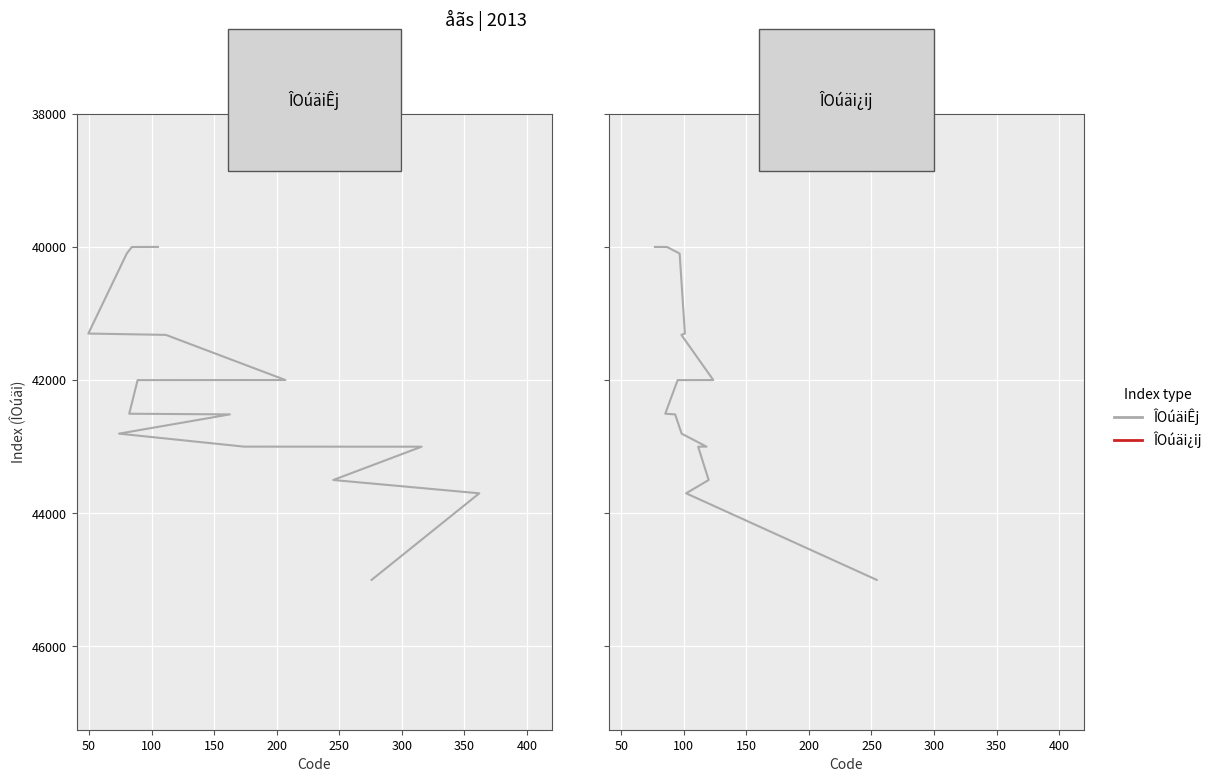

Reading left to right, transcribe all the data shown in this chart.

ÎOúäiÊj: 40000	40001	40100	41301	41321	41999	42000	42505	42515	42804	42999	43000	43500	43700	45000
ÎOúäi¿ij: 40000	40001	40100	41301	41321	41999	42000	42505	42515	42804	42999	43000	43500	43700	45000